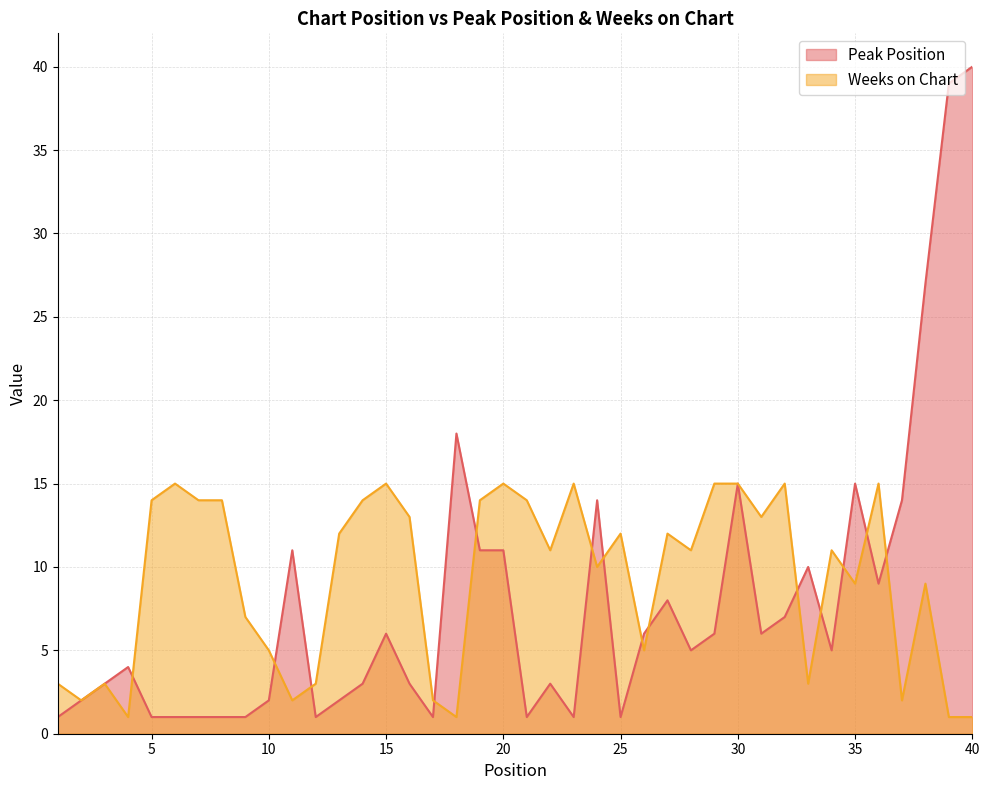

Which category has the lowest value in the Weeks on Chart series?

4